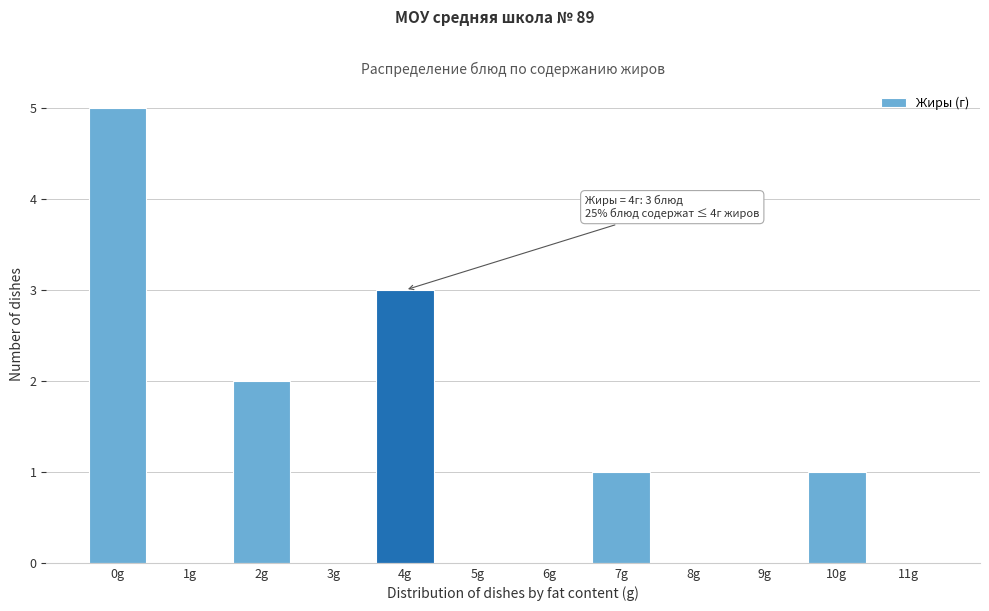

Reading left to right, list all the values displayed in this chart.

0g=5	1g=0	2g=2	3g=0	4g=3	5g=0	6g=0	7g=1	8g=0	9g=0	10g=1	11g=0